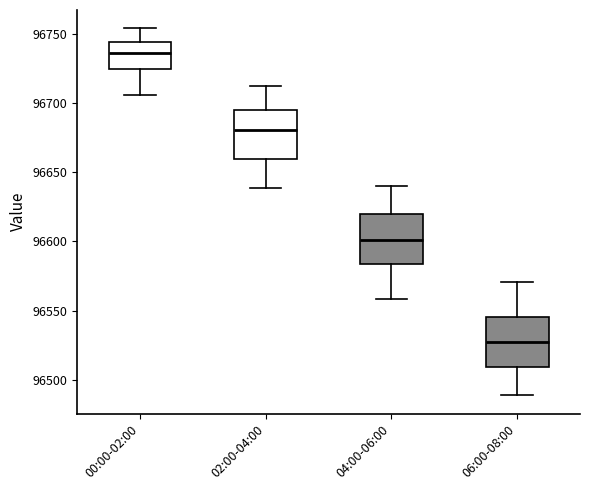

Reading left to right, read every box against the y-axis: the position of its median line, the range the box covers, and the ends of its whiskers. The values are not printed on the chart, so give them approximately, as read against the axis.

00:00-02:00: median 96735, box 96725 to 96745, whiskers 96705 to 96755
02:00-04:00: median 96680, box 96660 to 96695, whiskers 96640 to 96710
04:00-06:00: median 96600, box 96585 to 96620, whiskers 96560 to 96640
06:00-08:00: median 96525, box 96510 to 96545, whiskers 96490 to 96570